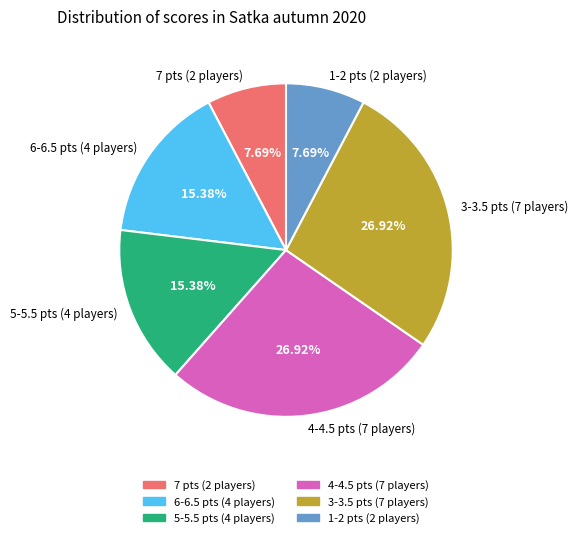

Between 1-2 pts (2 players) and 4-4.5 pts (7 players), which is larger?

4-4.5 pts (7 players)